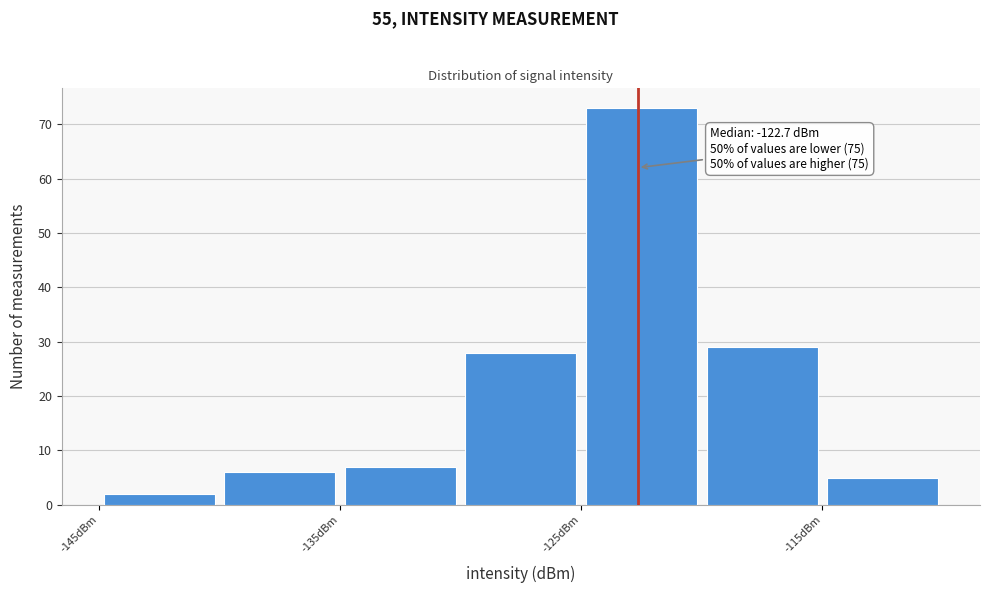

Which range on the x-axis has the tallest bar?

-125 to -120